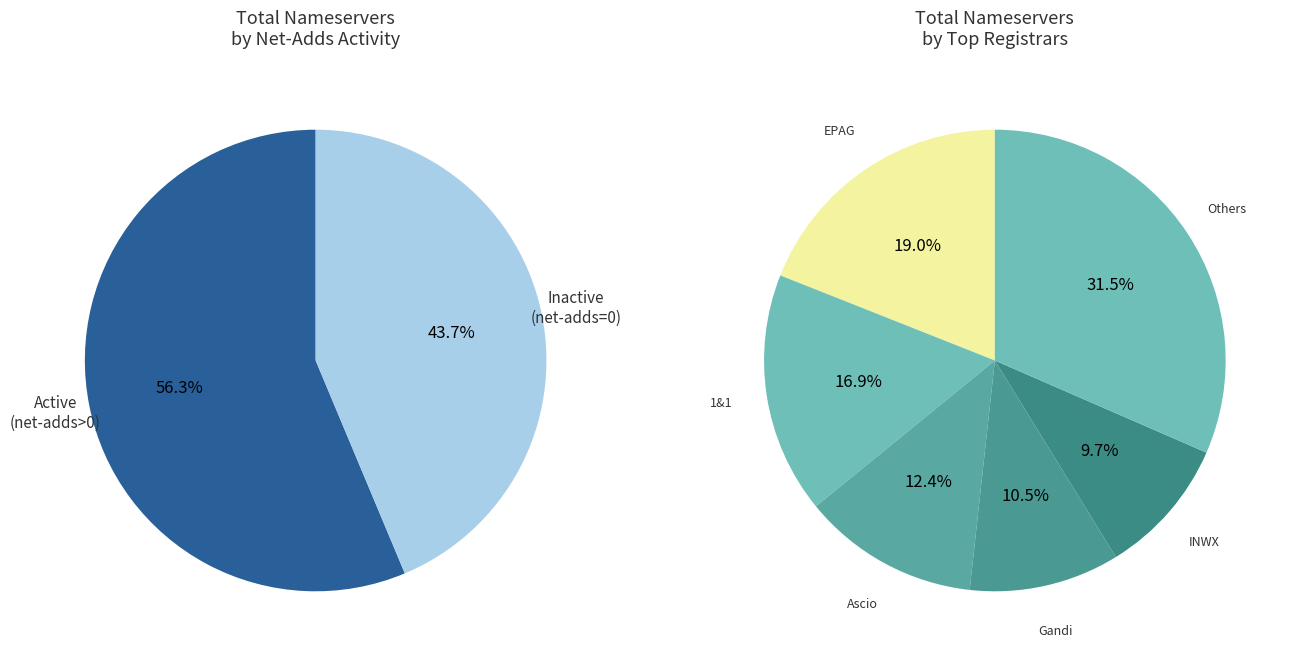

To the nearest percent, what percentage of the pie is INWX GmbH?

10%